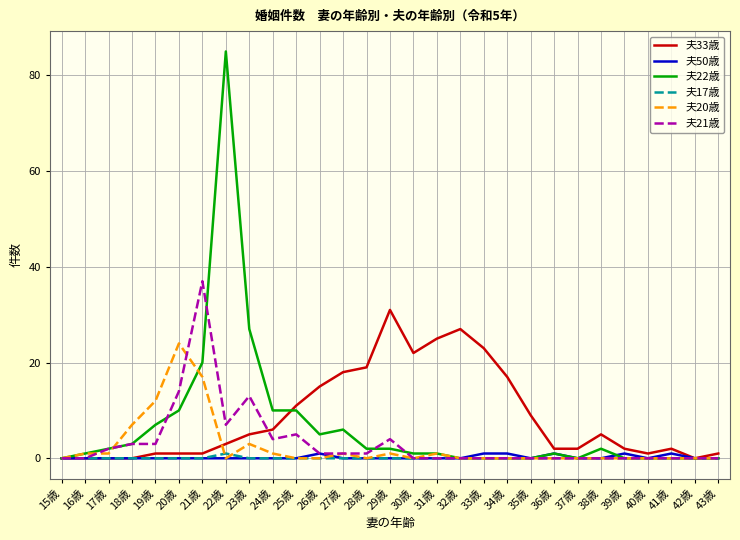

What is the sum of all 夫50歳 values?

6